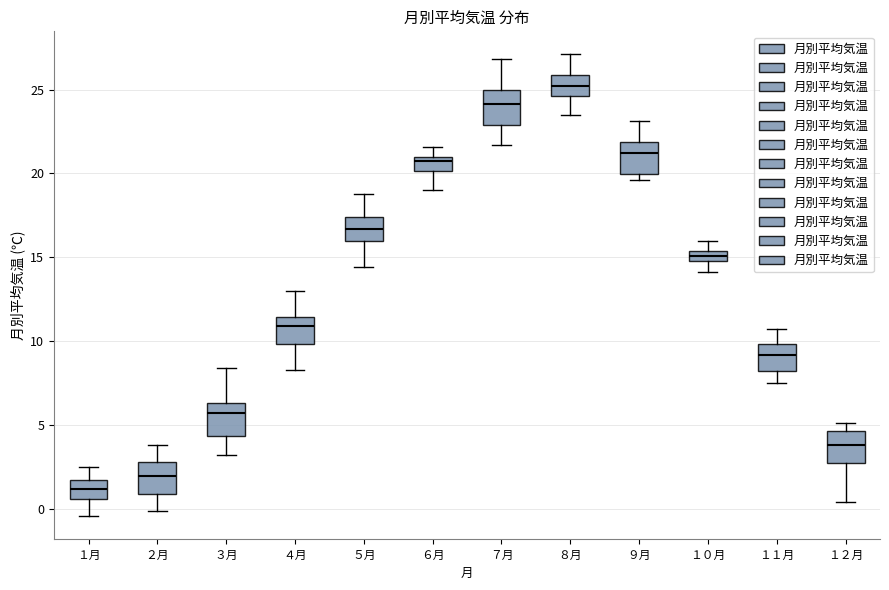

Which box has the lowest median line?

１月